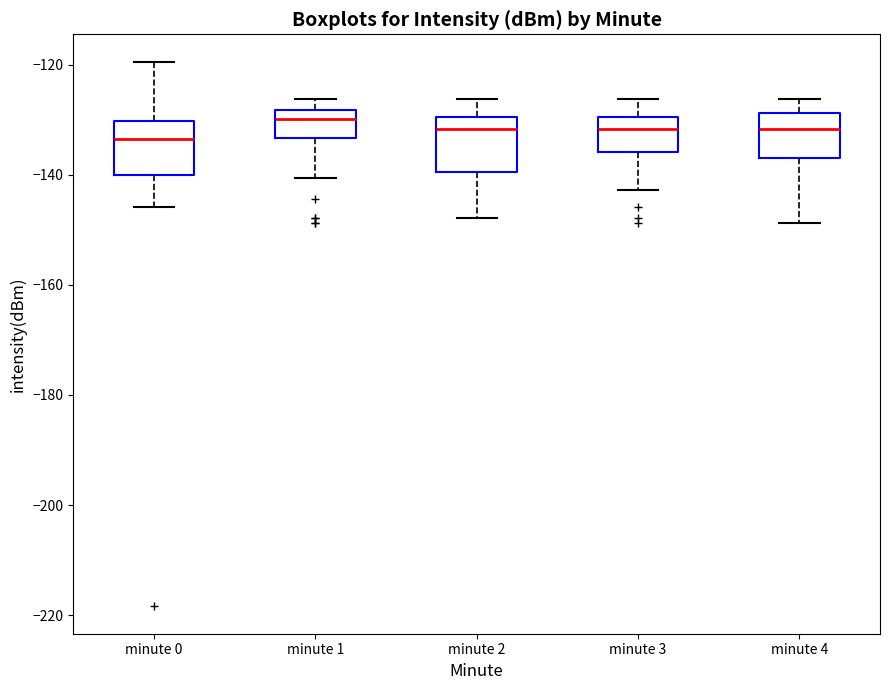

Reading left to right, transcribe this box plot: for each box, give where its median line is, the range the box spans, and where its two whiskers end, as read against the y-axis. The values are not printed on the chart, so give them approximately, as read against the axis.

minute 0: median -134, box -140 to -130, whiskers -146 to -120
minute 1: median -130, box -134 to -128, whiskers -140 to -126
minute 2: median -132, box -140 to -130, whiskers -148 to -126
minute 3: median -132, box -136 to -130, whiskers -142 to -126
minute 4: median -132, box -136 to -128, whiskers -148 to -126